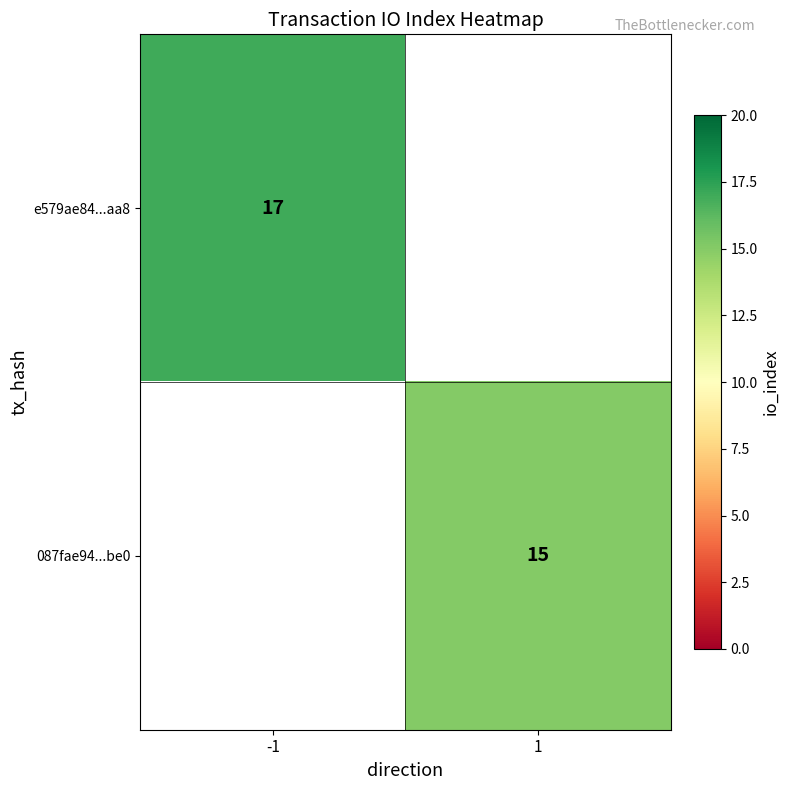

Is the value of 087fae94...be0 at 1 greater than the value of e579ae84...aa8 at -1?

No